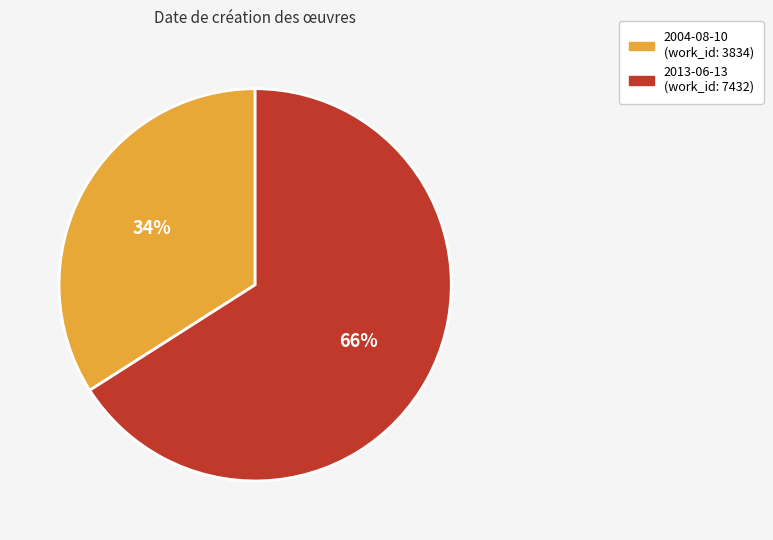

Do 2004-08-10 and 2013-06-13 together represent more than half of the pie?

Yes